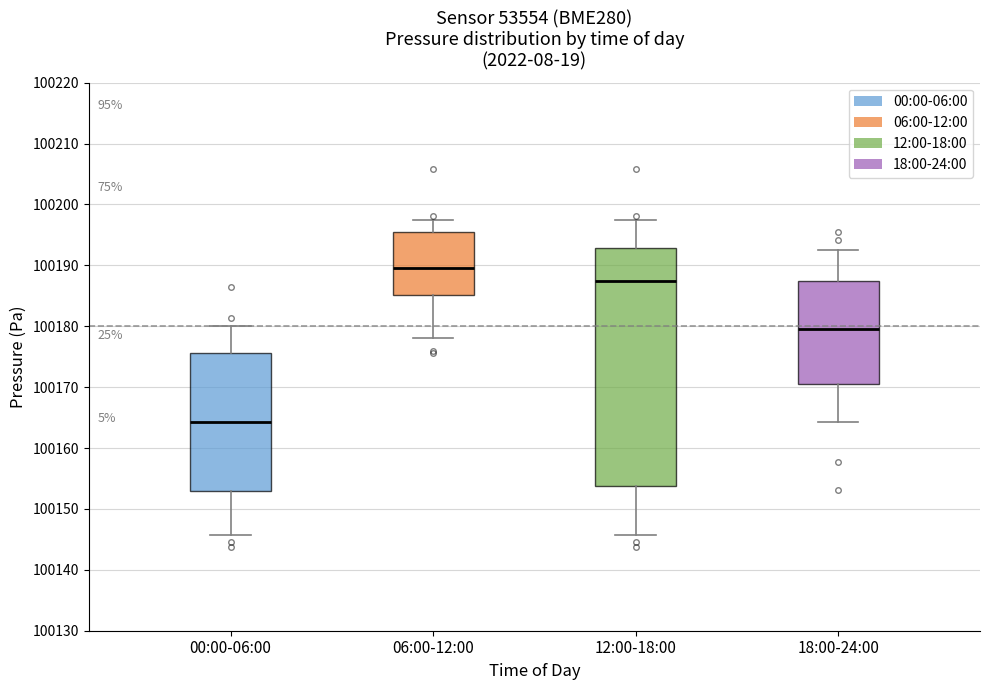

Reading left to right, transcribe this box plot: for each box, give where its median line is, the range the box spans, and where its two whiskers end, as read against the y-axis. The values are not printed on the chart, so give them approximately, as read against the axis.

00:00-06:00: median 100164, box 100153 to 100176, whiskers 100146 to 100180
06:00-12:00: median 100190, box 100185 to 100195, whiskers 100178 to 100198
12:00-18:00: median 100187, box 100154 to 100193, whiskers 100146 to 100198
18:00-24:00: median 100179, box 100171 to 100187, whiskers 100164 to 100192